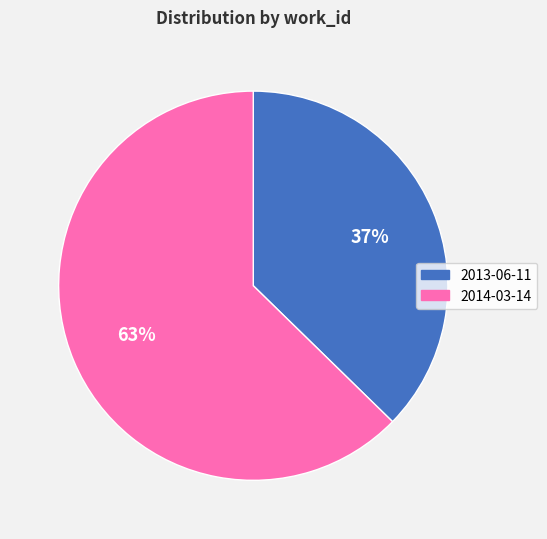

Which category has the smallest portion of the pie?

2013-06-11